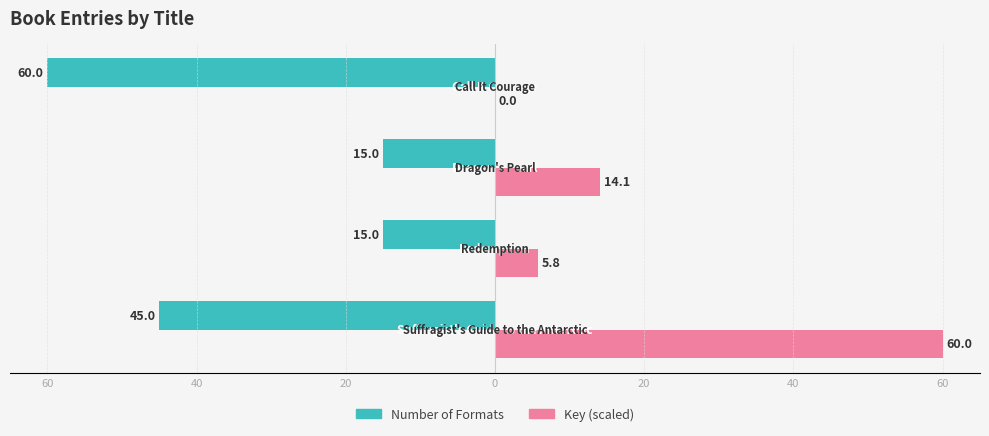

Reading left to right, extract all data points from this chart.

Number of Formats: -45.0	-15.0	-15.0	-60.0
Key (scaled): 60.0	5.8	14.1	0.0